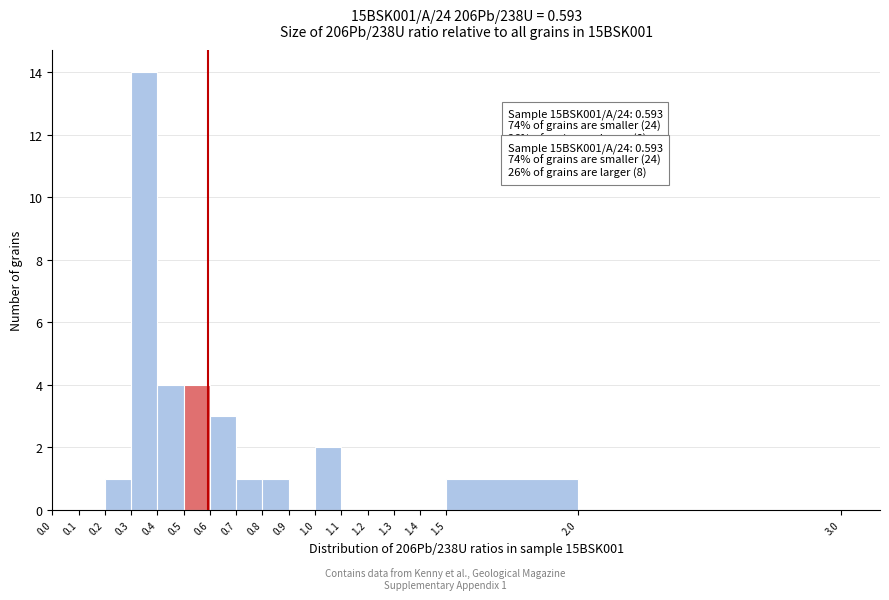

Over which range of the x-axis is the bar tallest?

0.3 to 0.4